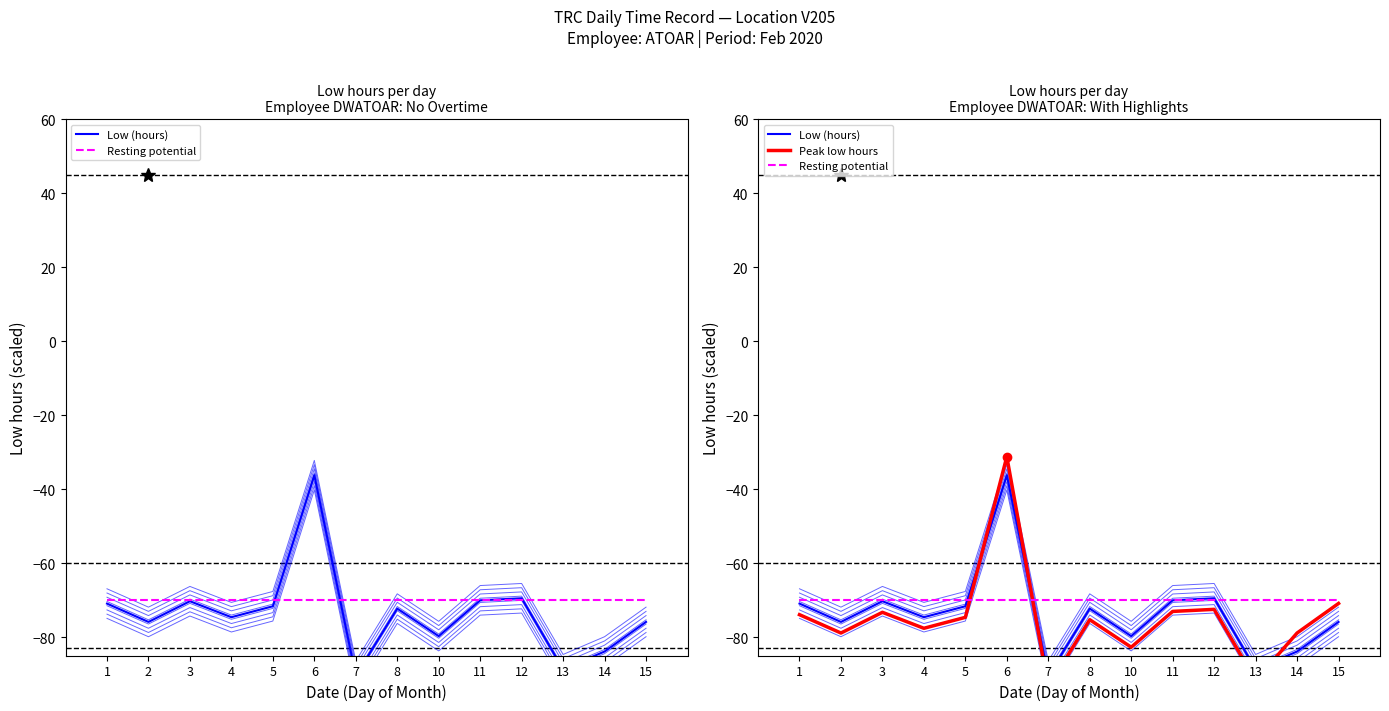

What is the maximum value shown in the chart?

-31.2